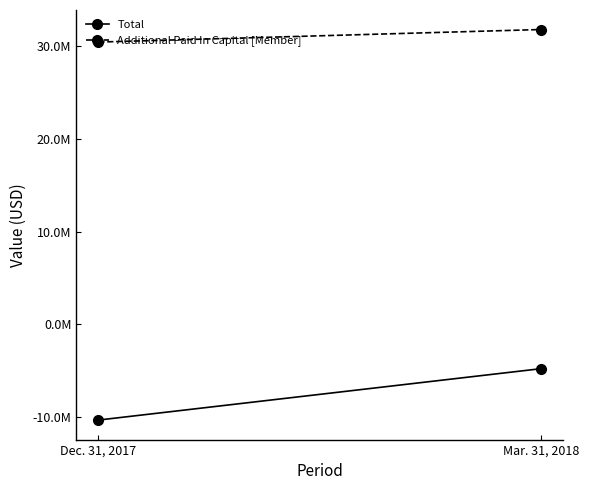

What is the spread (max minus min) of values at Mar. 31, 2018?

36587998